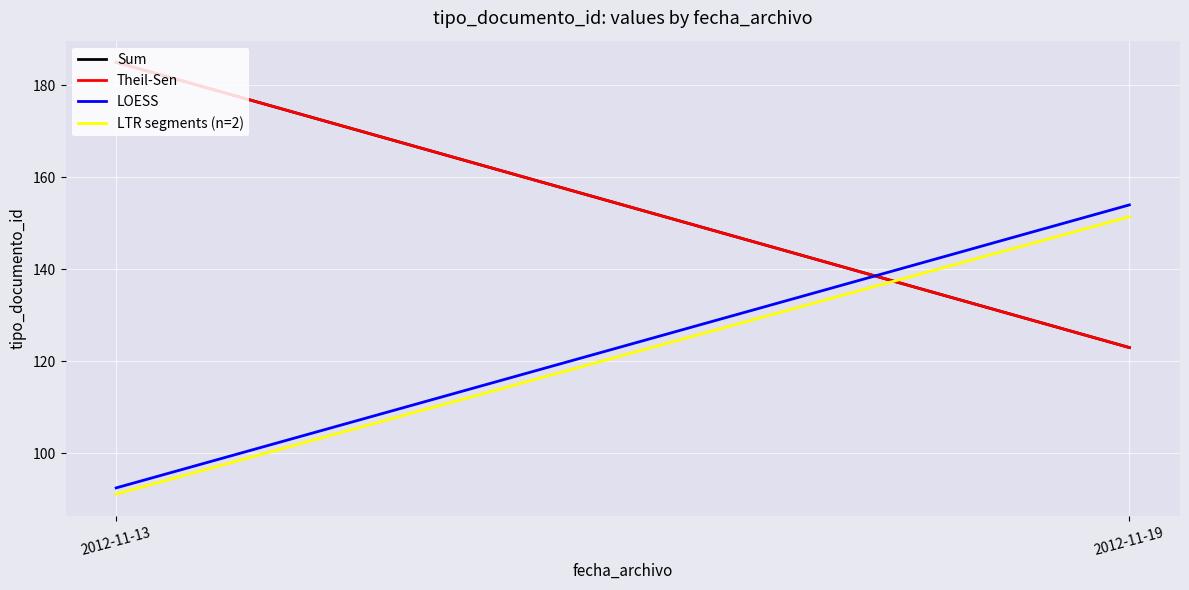

Reading right to left, transcribe all the data shown in this chart.

Sum: 123.0	185.0
Theil-Sen: 123.0	185.0
LOESS: 154.0	92.5
LTR segments (n=2): 151.4	91.1